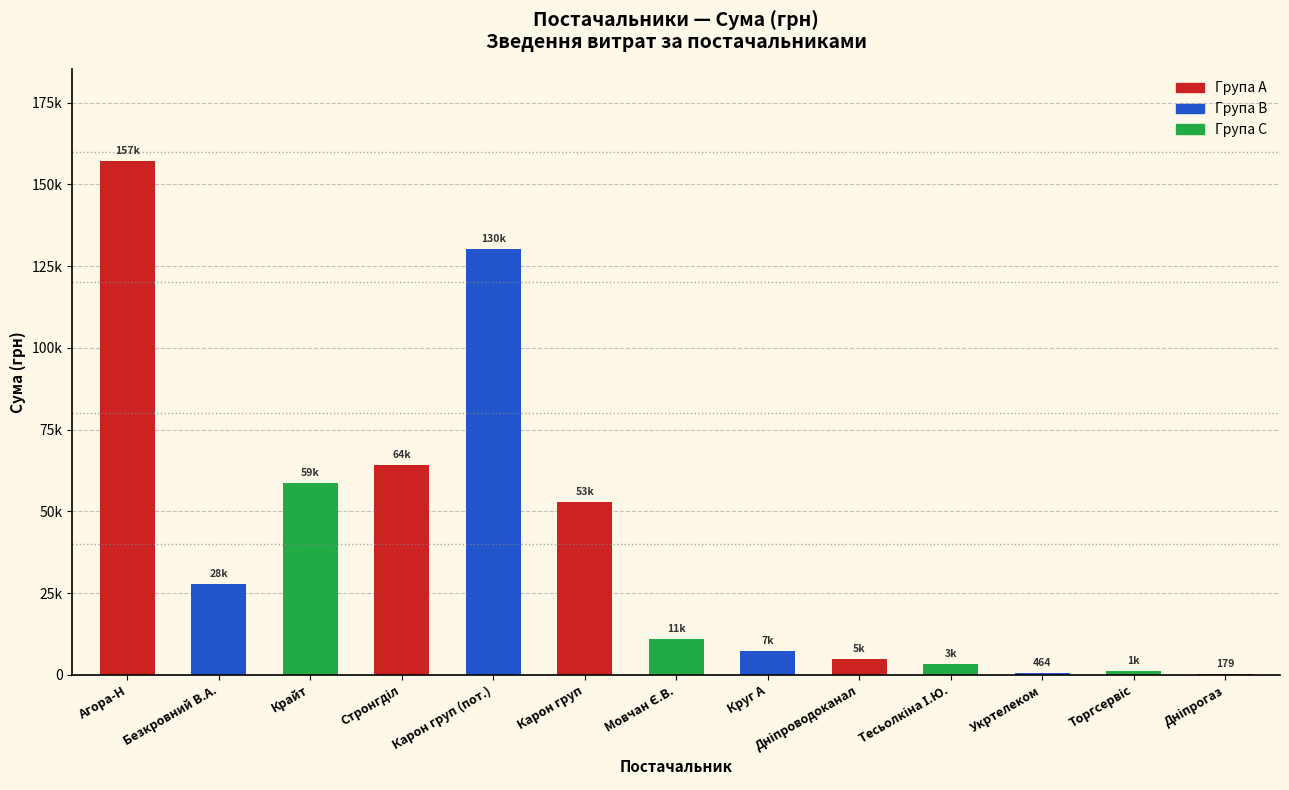

What is the value of the 11th bar from the left?

464.0